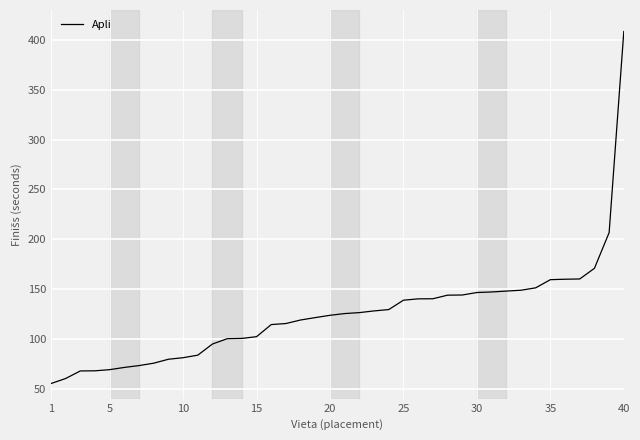

What is the maximum value shown in the chart?

408.4